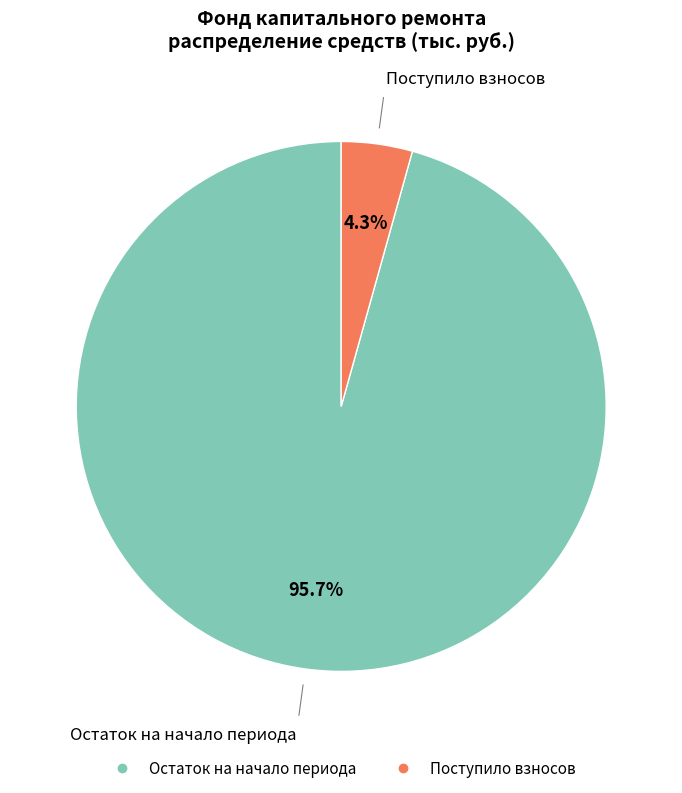

Does any single category account for the majority?

Yes